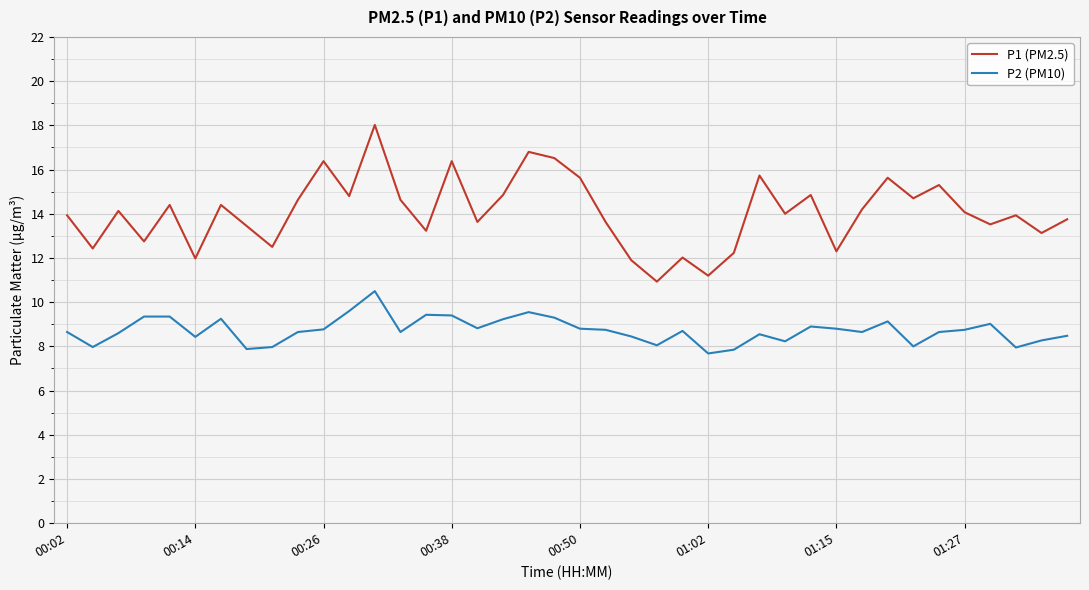

Which series has the largest range (max minus min)?

P1 (PM2.5)